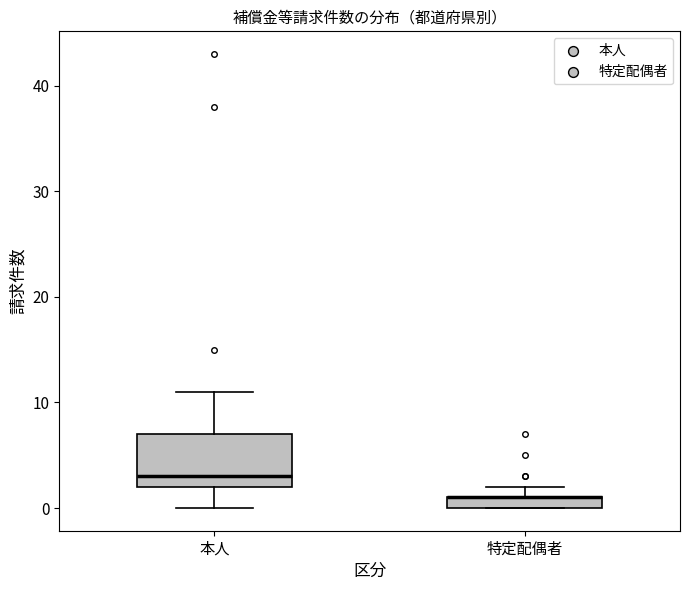

Comparing the boxes themselves (not the whiskers), which one is the tallest?

本人